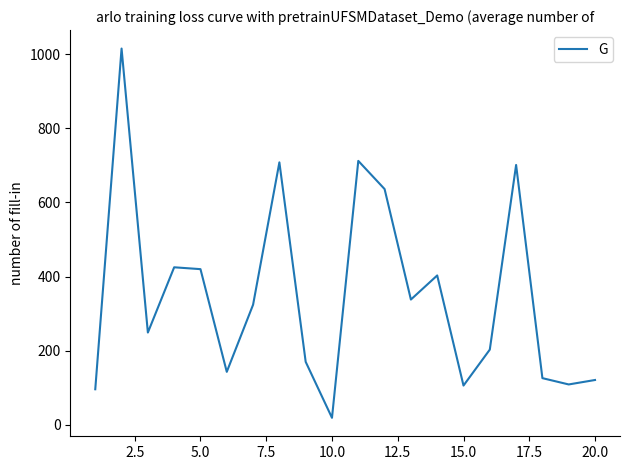

What is the difference between the maximum and minimum values?

996